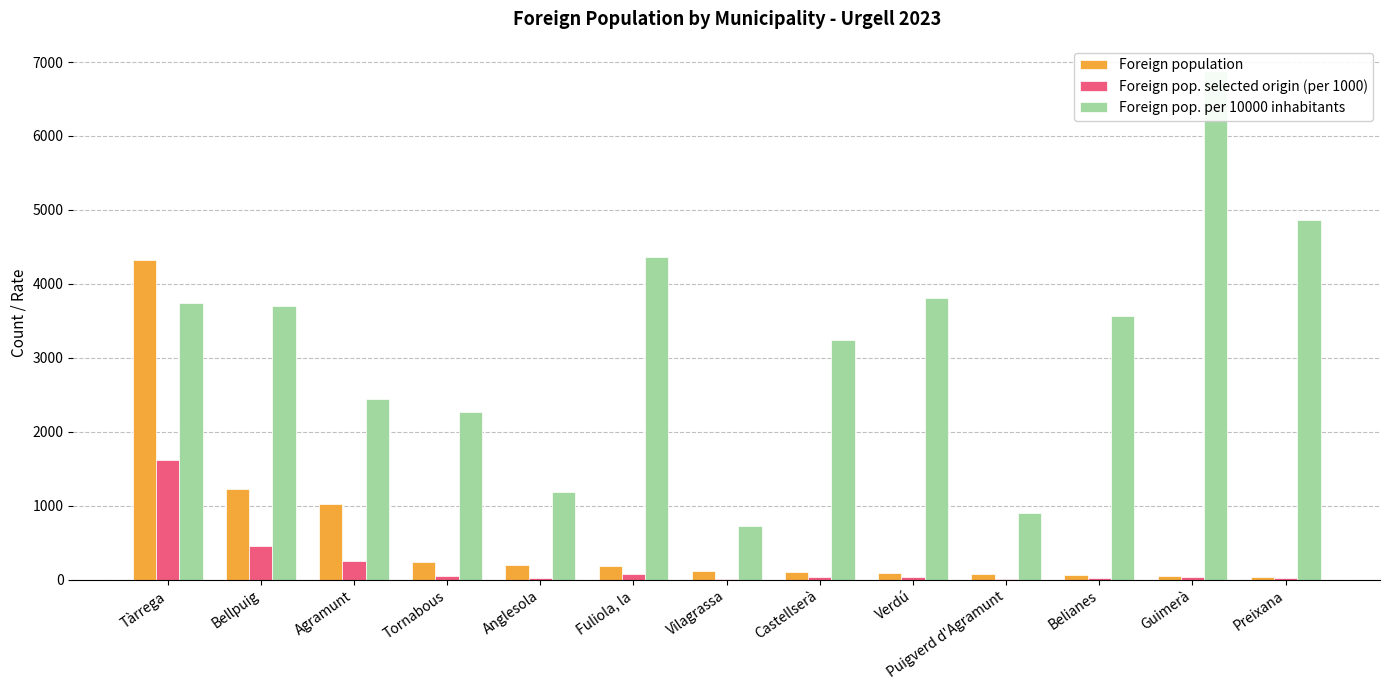

Between Agramunt and Belianes, which series saw the biggest shift?

Foreign pop. per 10000 inhabitants